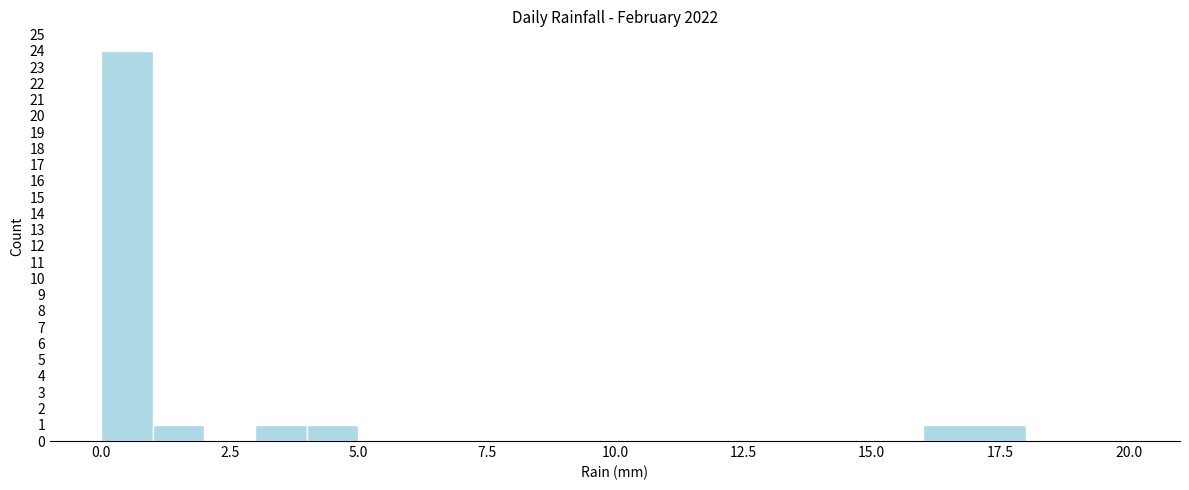

Read against the x-axis, roughly where is the centre of the tallest bar?

0.5